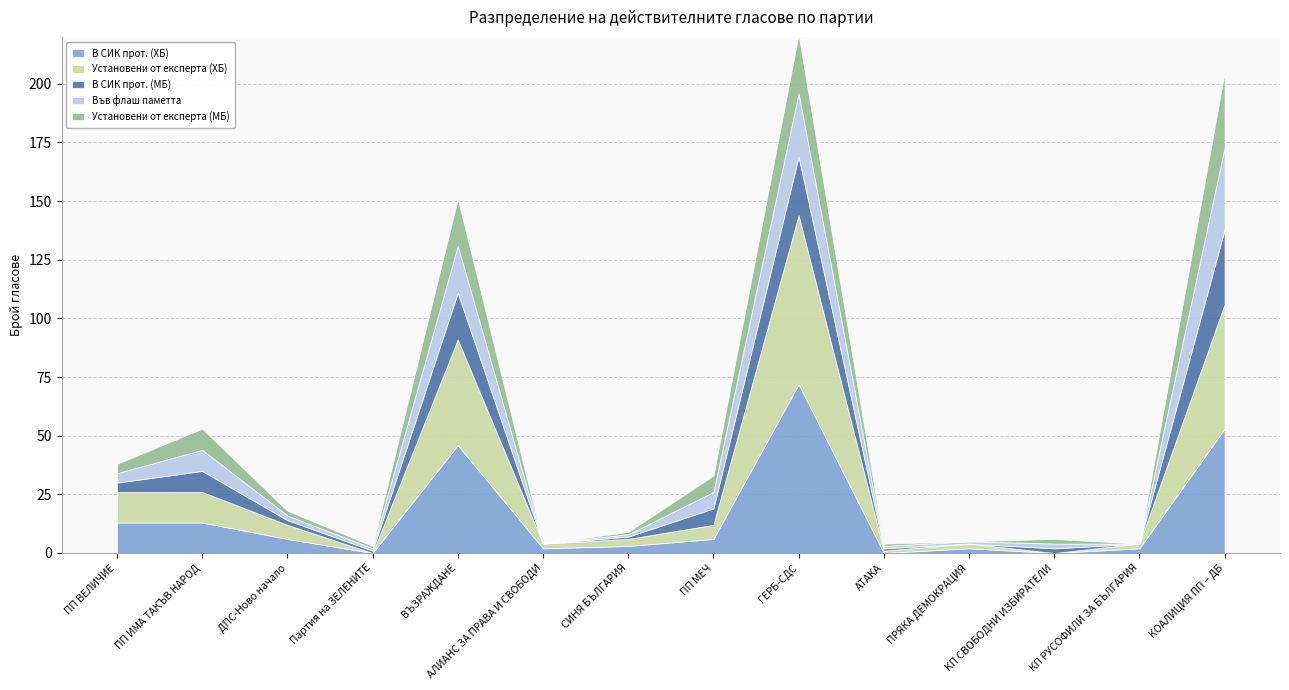

Reading left to right, what are all the values shown in this chart?

В СИК прот. (ХБ): 13	13	6	0	46	2	3	6	72	0	2	0	2	53
Установени от експерта (ХБ): 13	13	6	0	45	2	3	6	72	1	2	0	2	53
В СИК прот. (МБ): 4	9	2	1	20	0	1	7	25	1	0	2	0	32
Във флаш паметта: 4	9	2	1	20	0	1	7	27	1	1	2	0	35
Установени от експерта (МБ): 4	9	2	1	20	0	1	7	25	1	0	2	0	32